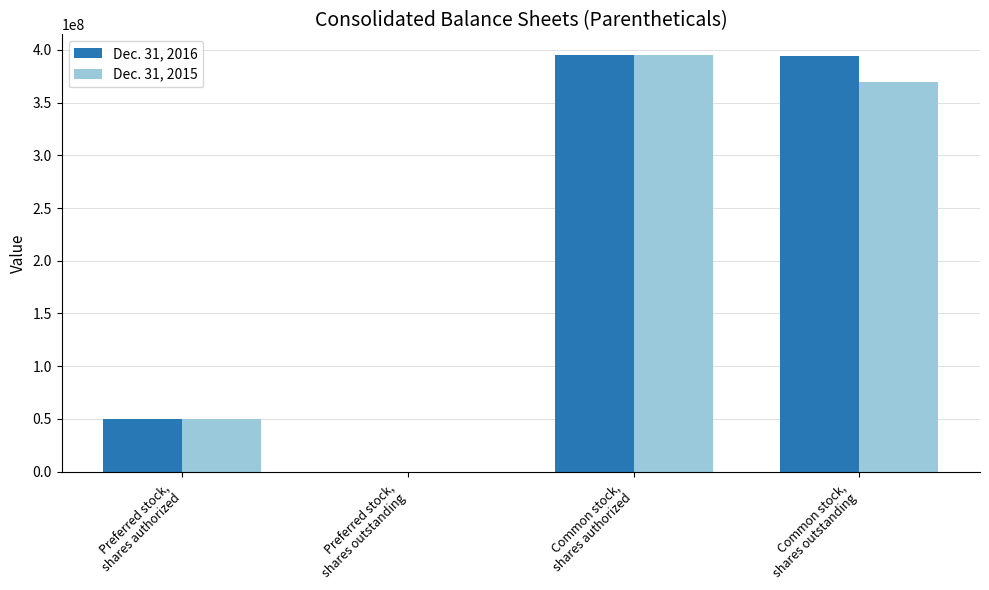

How many series are shown in this chart?

2